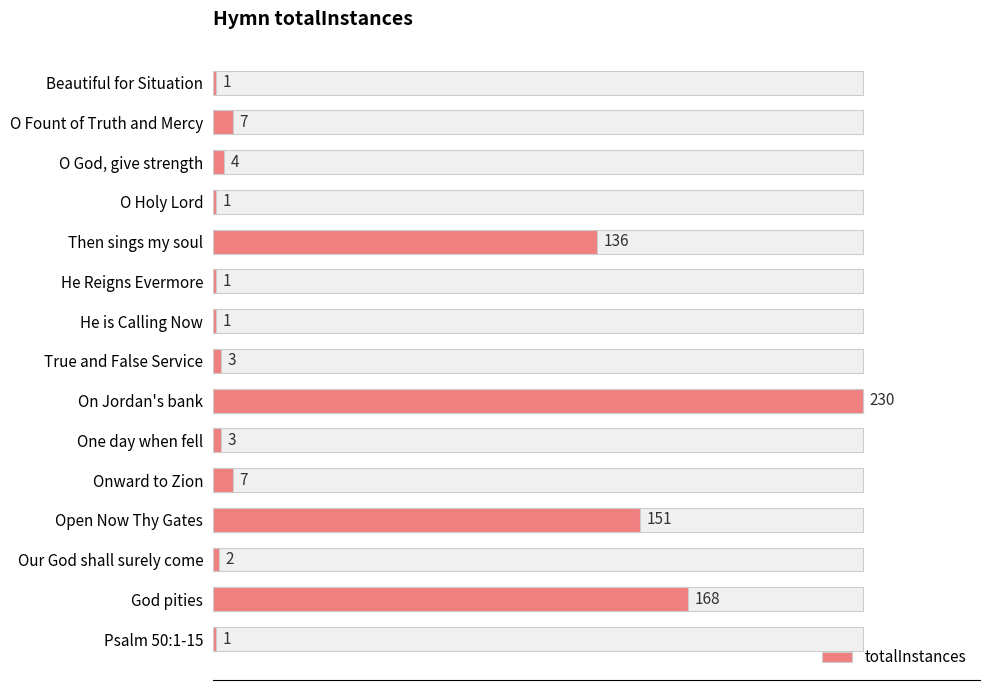

How many distinct data groups are displayed?

1